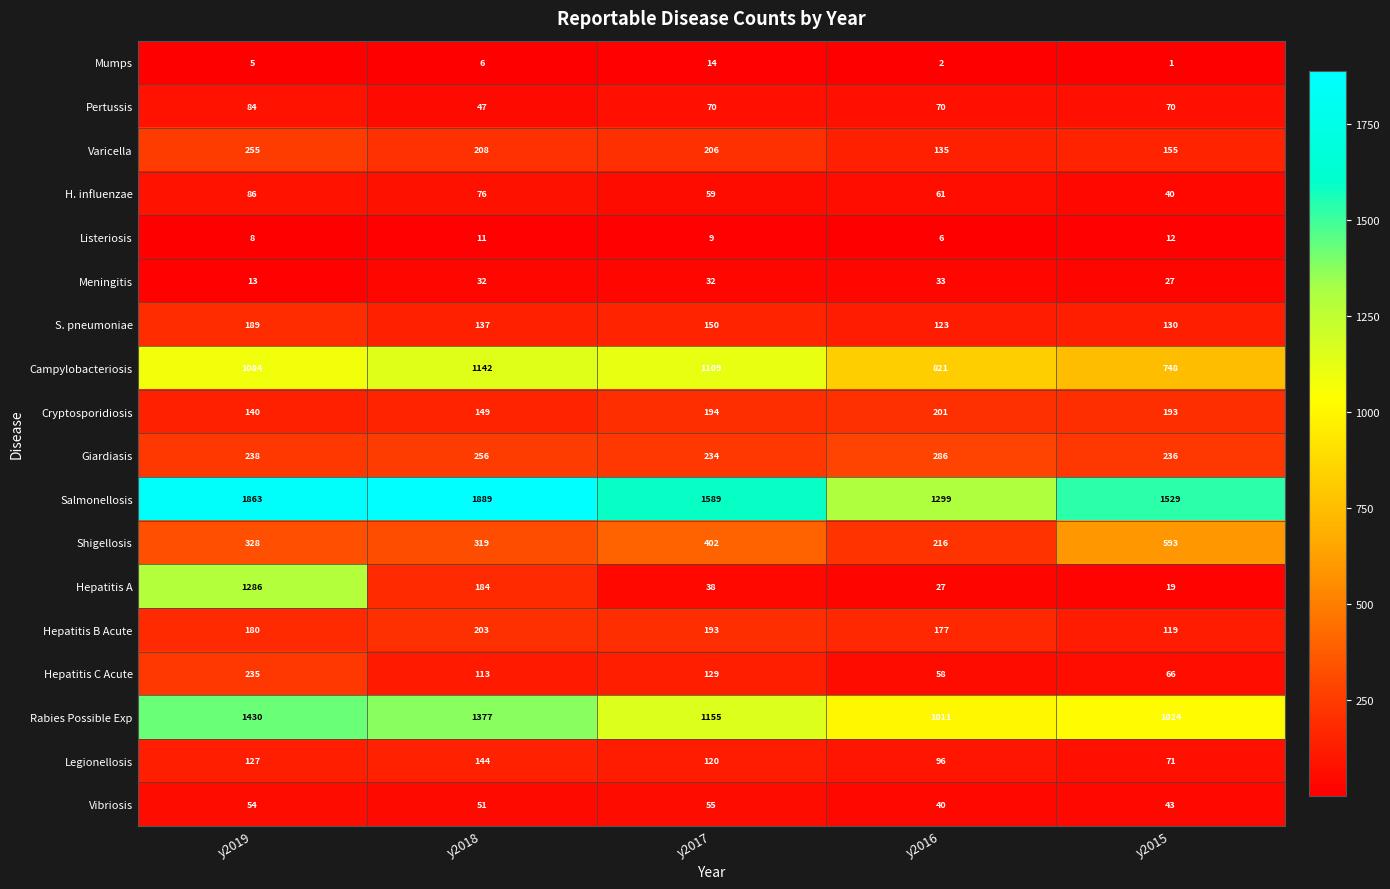

Which label corresponds to the largest value in the chart?

y2018